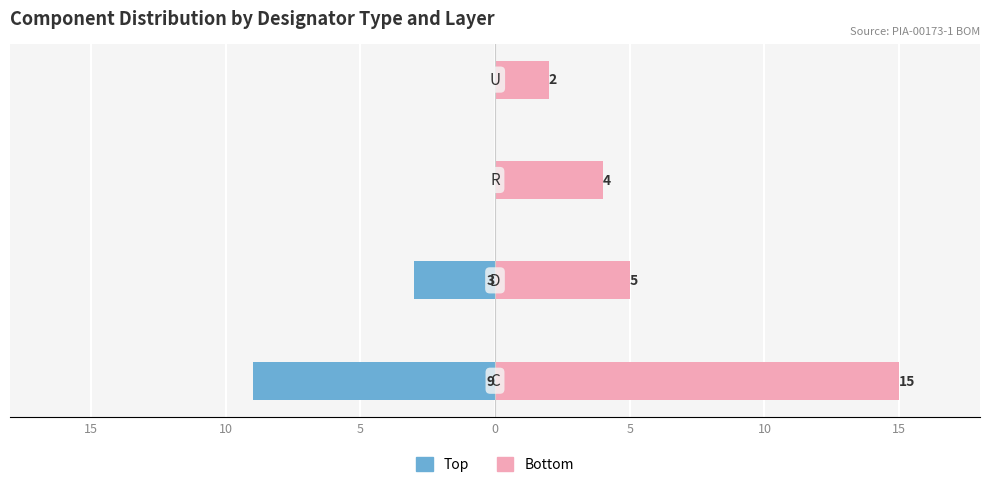

Reading left to right, extract all data points from this chart.

Top: -9	-3	0	0
Bottom: 15	5	4	2